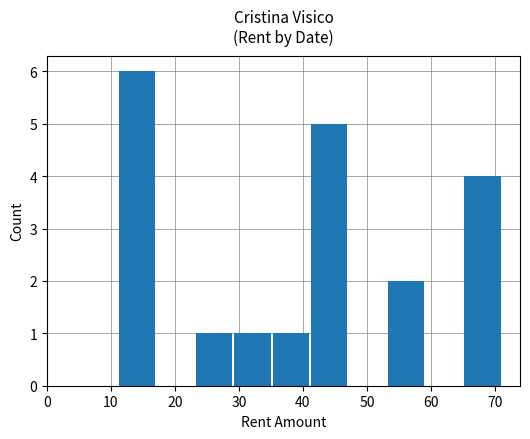

Reading left to right, list all the values displayed in this chart.

6	0	1	1	1	5	0	2	0	4